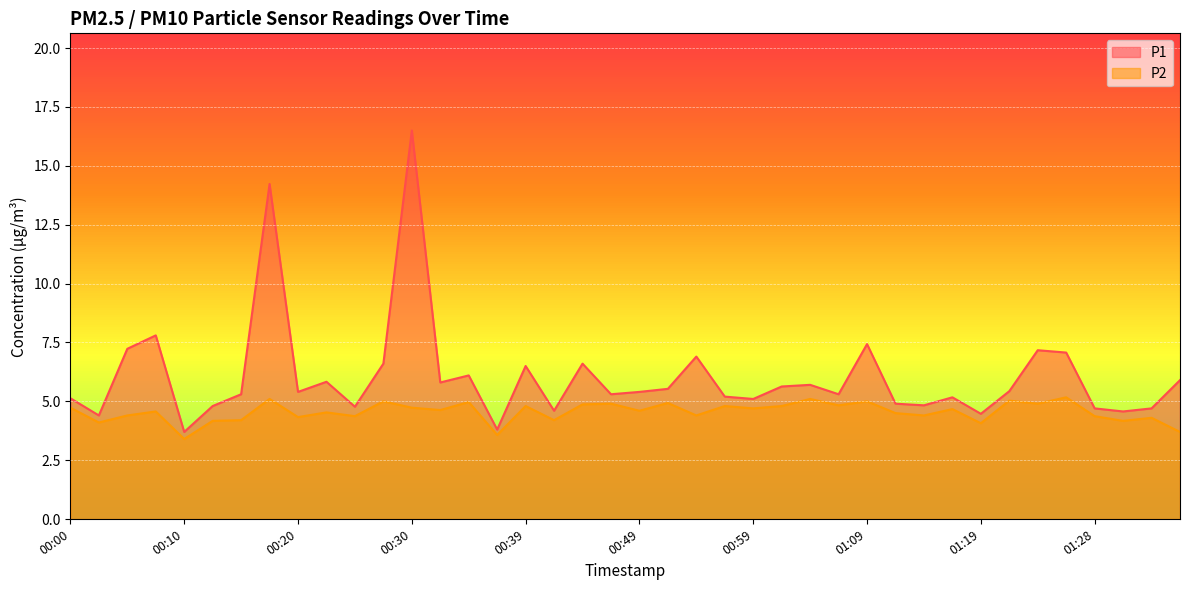

True or false: P1 and P2 intersect in this chart.

False